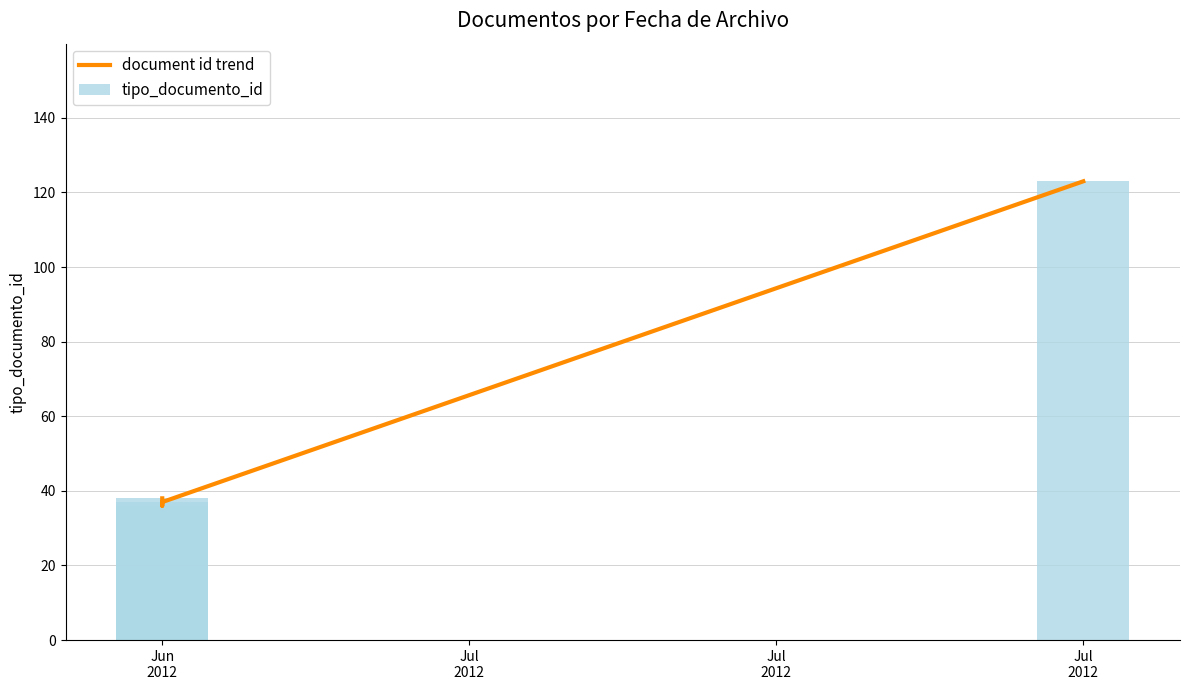

What are all the series names shown in the legend?

document id trend, tipo_documento_id